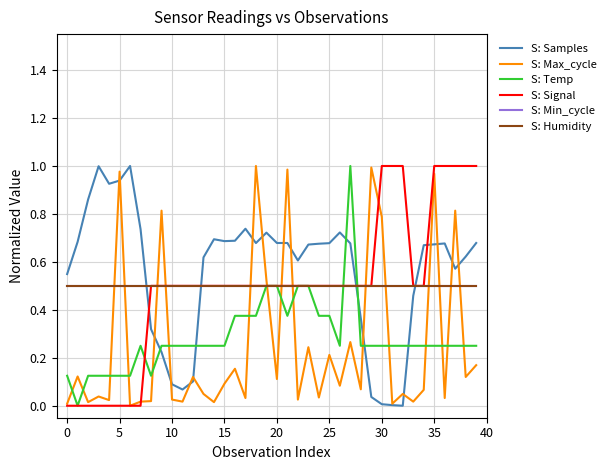

Is this an area chart (filled region under the line)?

No